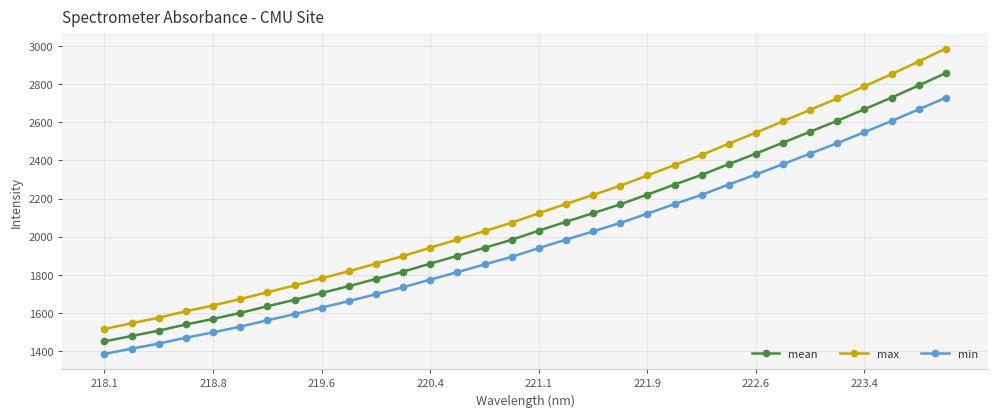

How many lines are shown in the chart?

3